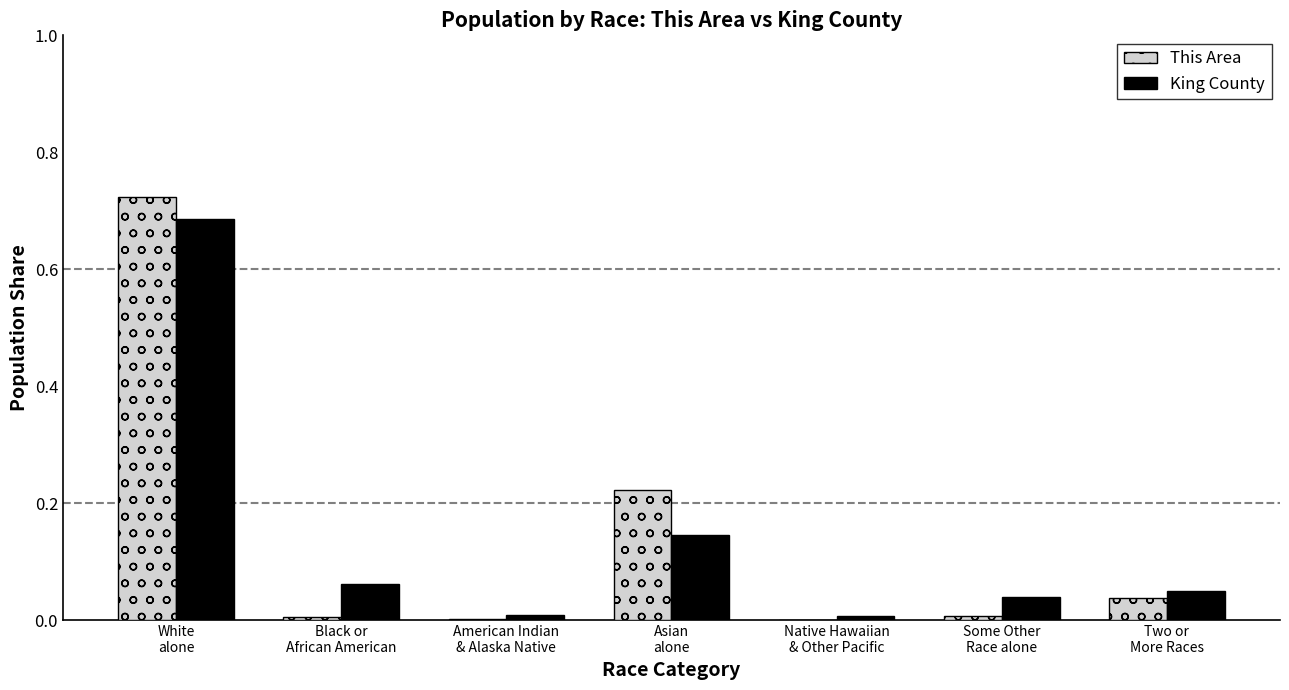

What is the sum of all King County values?

1.0